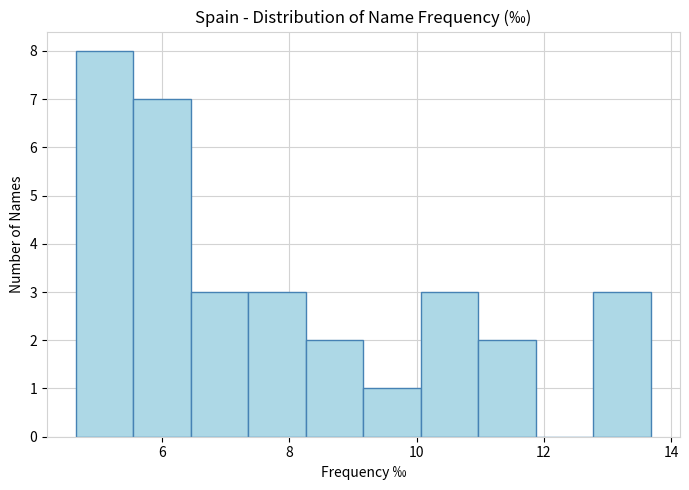

Reading left to right, list every bar in this chart as the range it spans on the x-axis followed by its height. Neither the bar edges nor the heights are printed on the chart, so give them approximately, as read against the axes.

4.6 to 5.6: 8
5.6 to 6.4: 7
6.4 to 7.4: 3
7.4 to 8.2: 3
8.2 to 9.2: 2
9.2 to 10.0: 1
10.0 to 11.0: 3
11.0 to 11.8: 2
11.8 to 12.8: 0
12.8 to 13.6: 3